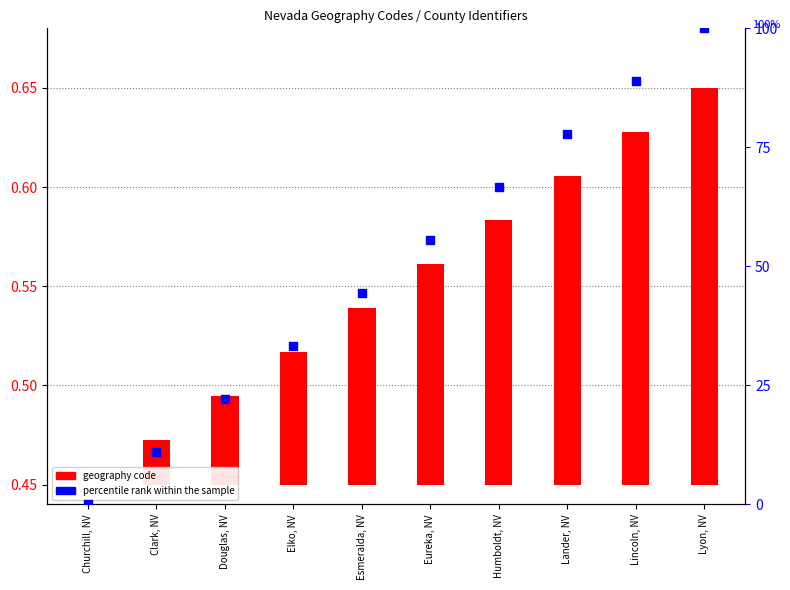

What are all the series names shown in the legend?

geography code, percentile rank within the sample